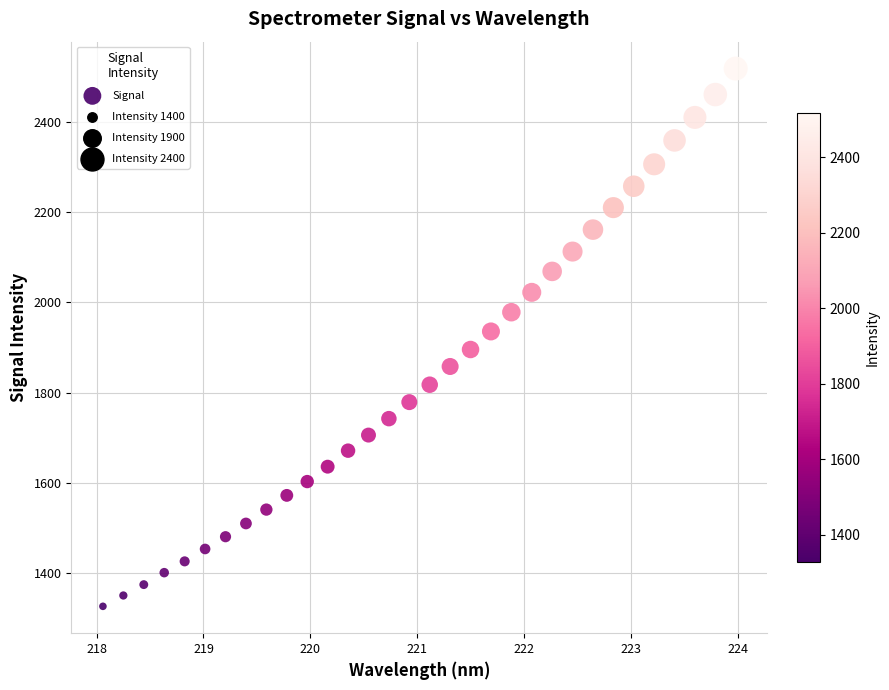

What is the range of Y values (max minus min)?

1190.6